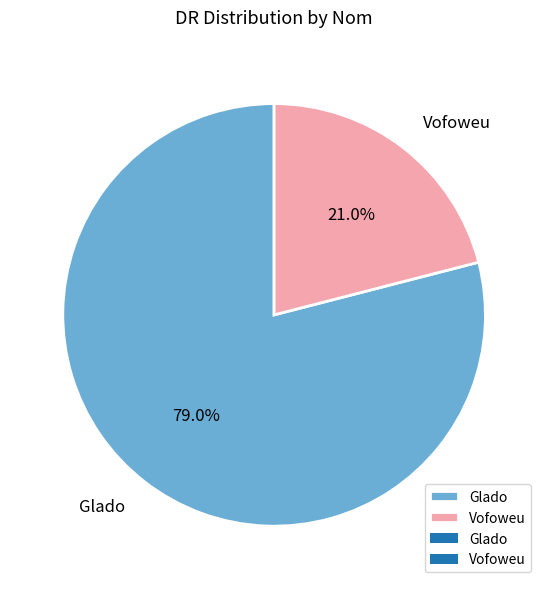

Rank the categories by value from highest to lowest.

Glado, Vofoweu